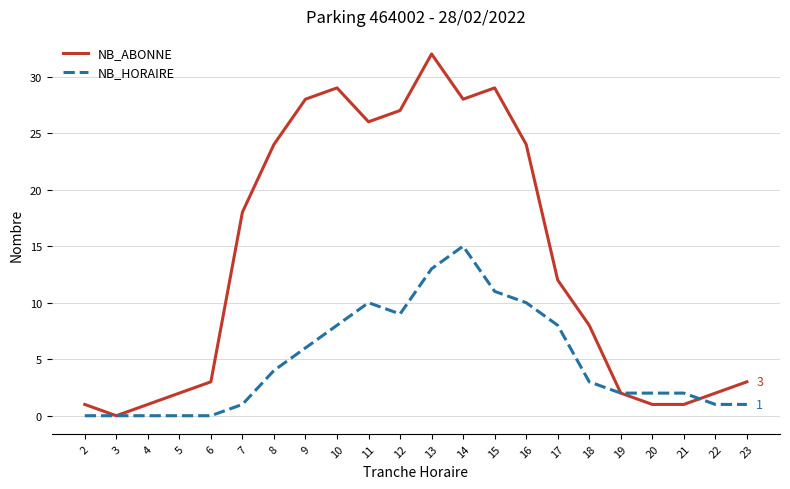

How many interior local peaks does the NB_ABONNE series have?

3